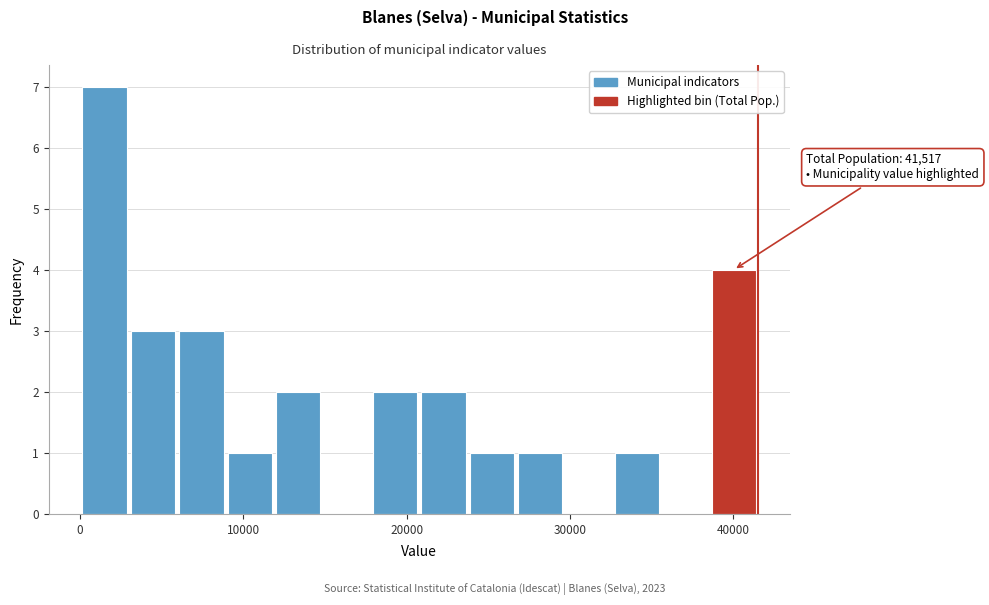

Read against the x-axis, roughly where is the centre of the tallest bar?

1000